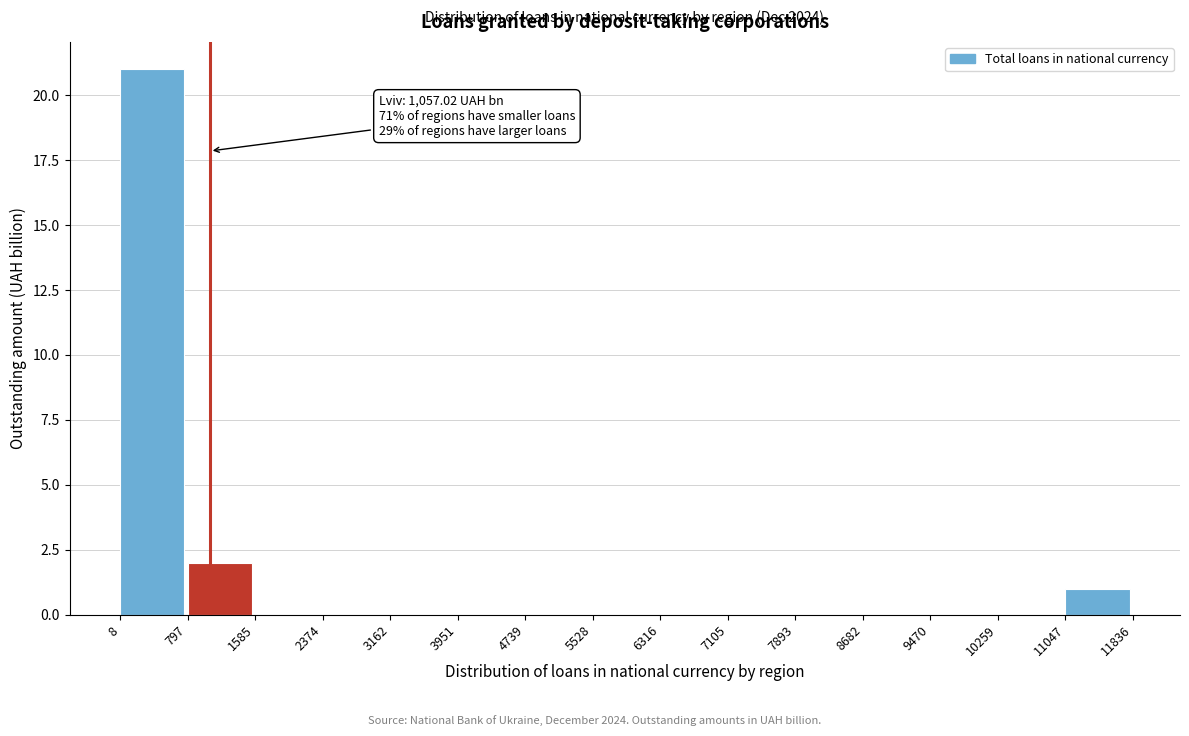

Over which range of the x-axis is the bar tallest?

8 to 797